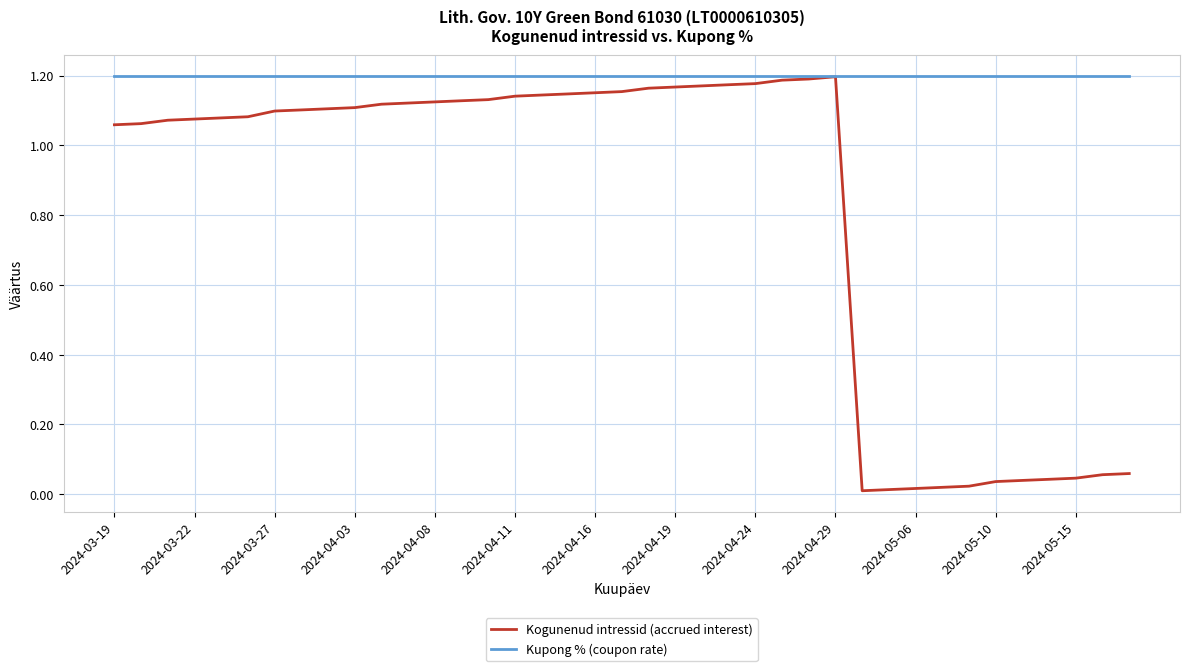

Which series has the widest spread of values?

Kogunenud intressid (accrued interest)